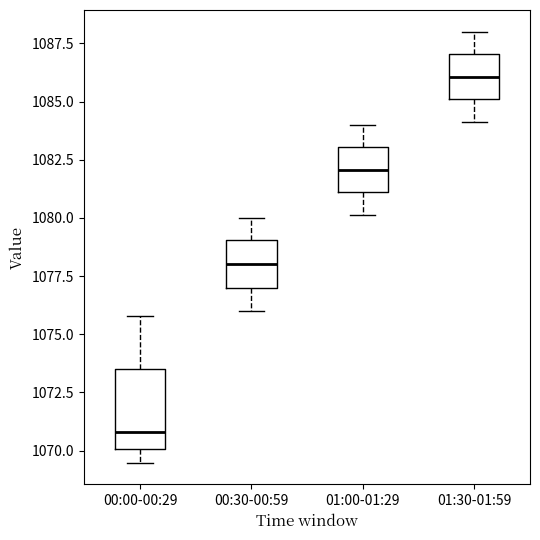

Reading left to right, transcribe this box plot: for each box, give where its median line is, the range the box spans, and where its two whiskers end, as read against the y-axis. The values are not printed on the chart, so give them approximately, as read against the axis.

00:00-00:29: median 1071.0, box 1070.0 to 1073.5, whiskers 1069.5 to 1076.0
00:30-00:59: median 1078.0, box 1077.0 to 1079.0, whiskers 1076.0 to 1080.0
01:00-01:29: median 1082.0, box 1081.0 to 1083.0, whiskers 1080.0 to 1084.0
01:30-01:59: median 1086.0, box 1085.0 to 1087.0, whiskers 1084.0 to 1088.0